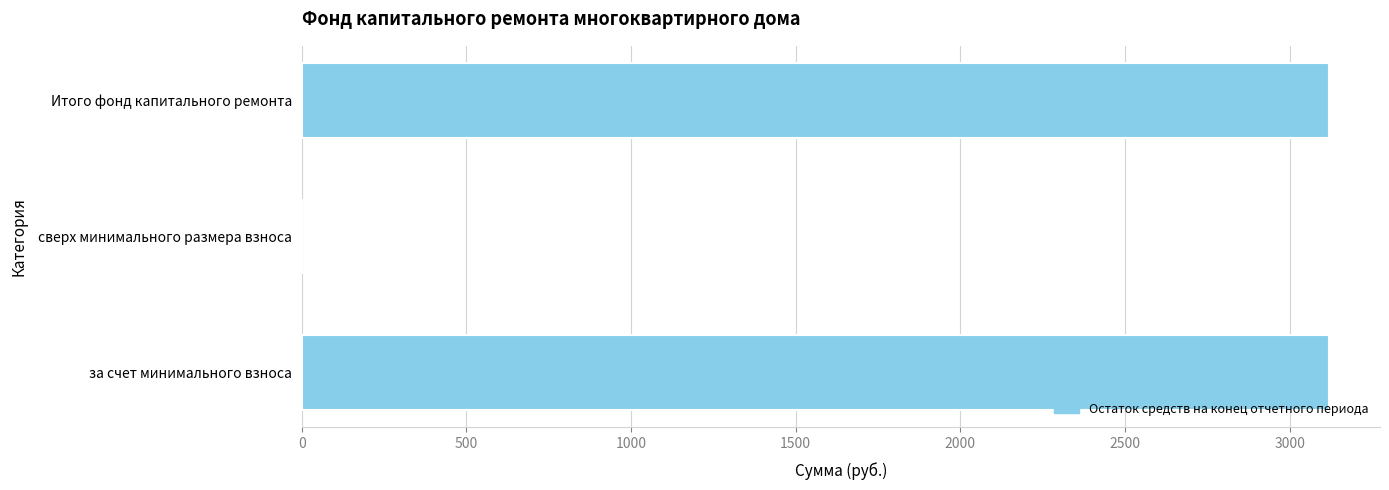

Reading top to bottom, list all the values displayed in this chart.

Итого фонд капитального ремонта=3118.0	сверх минимального размера взноса=0.0	за счет минимального взноса=3118.0